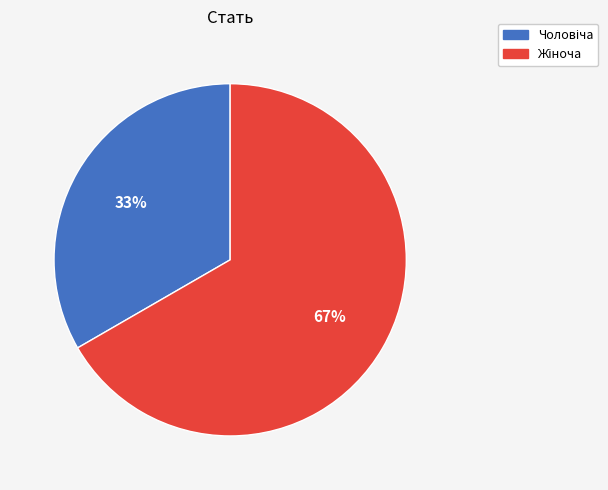

To the nearest percent, what is the average slice percentage?

50%